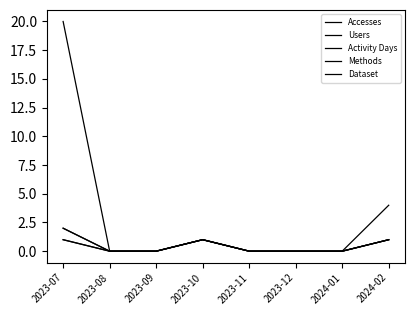

At 2023-12, list the series in order from smallest to largest.

Accesses, Users, Activity Days, Methods, Dataset